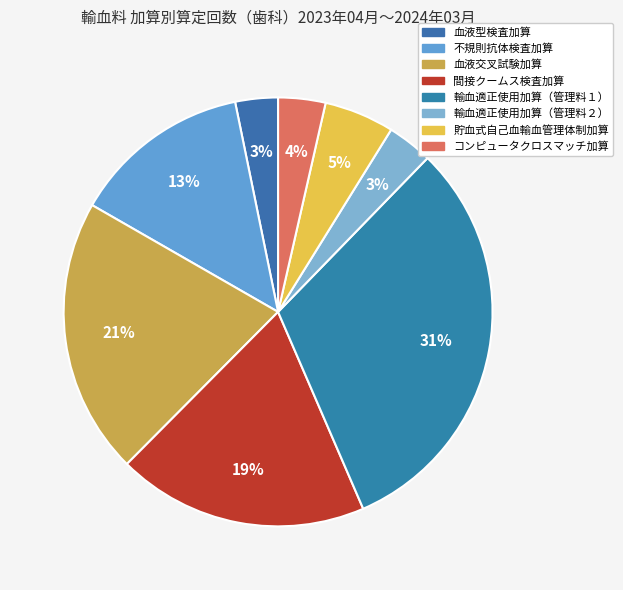

Count the number of slices in the pie.

8